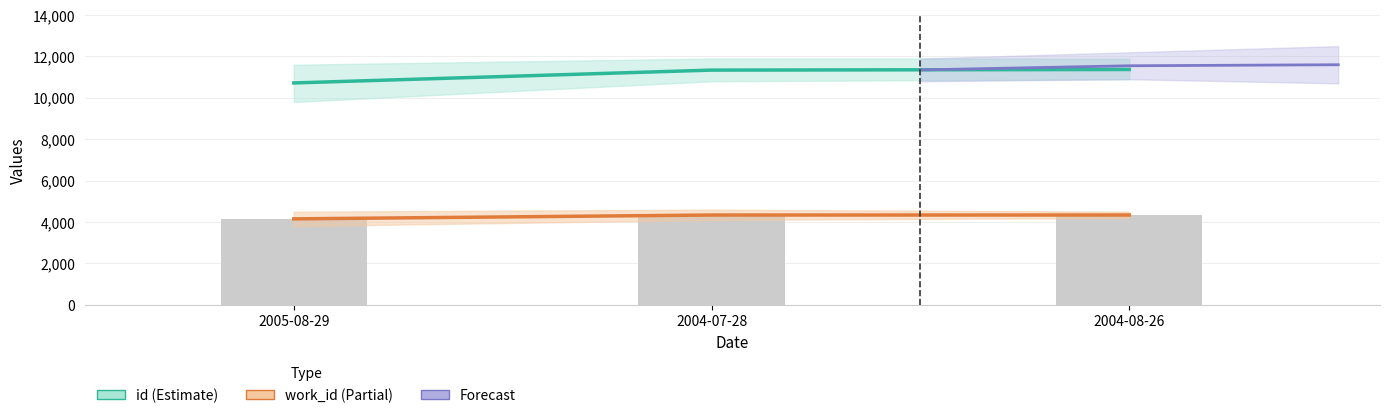

The value of work_id at 2004-08-26 is 1155. True or false?

False